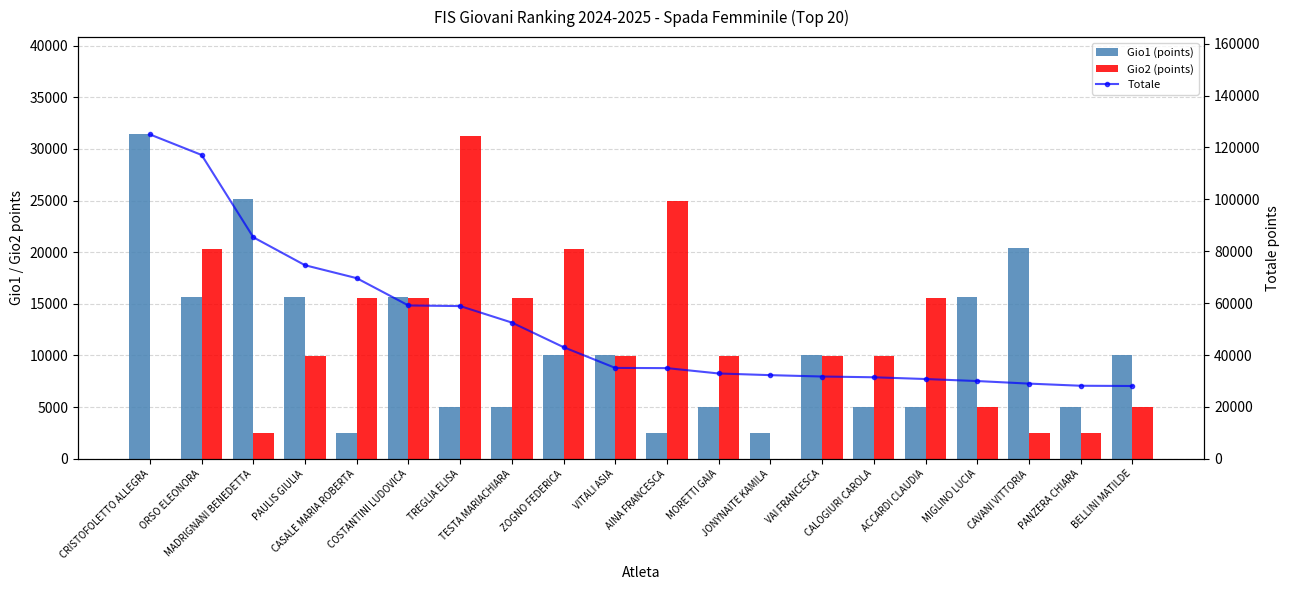

At which label does Totale first exceed 35024?

CRISTOFOLETTO ALLEGRA